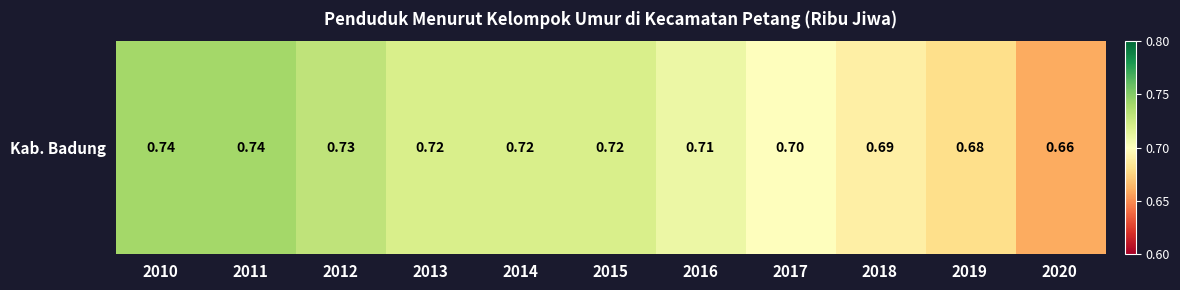

The chart shows a value of 0.7 at 2012. True or false?

True